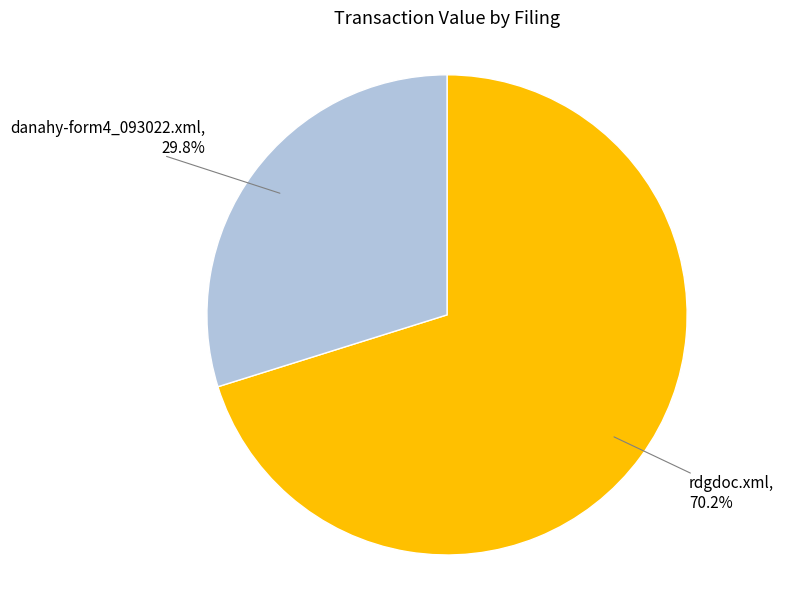

To the nearest percent, what is the difference between the danahy-form4_093022.xml and rdgdoc.xml slice percentages?

40%